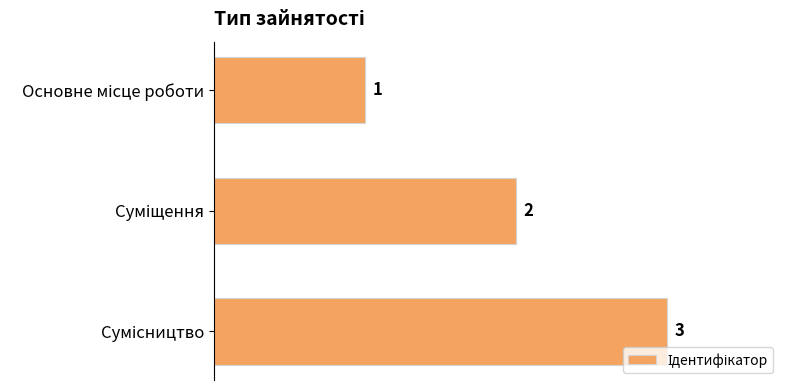

What is the value of the 3rd bar from the top?

3